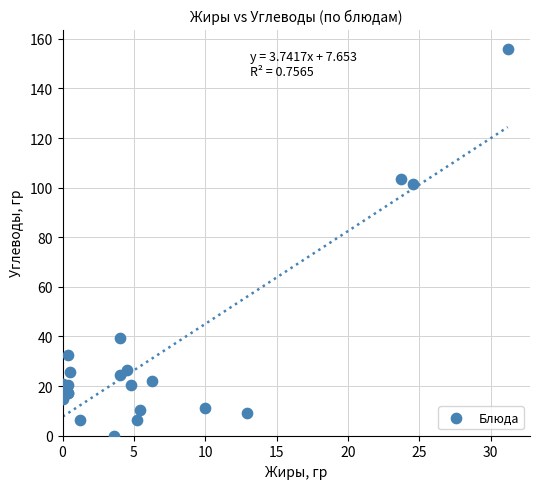

What Y value in the scatter plot is closest to 78?

101.4